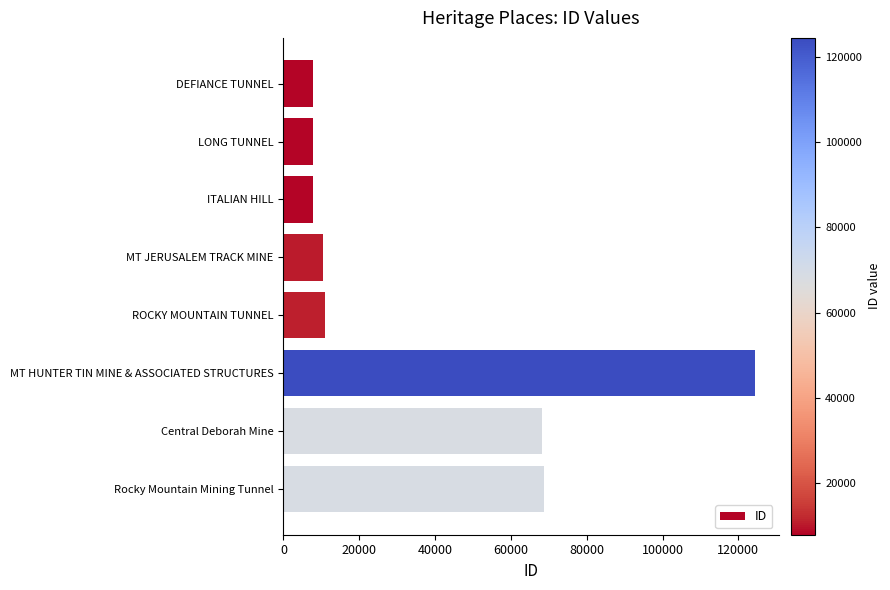

What is the sum of all values?

306408